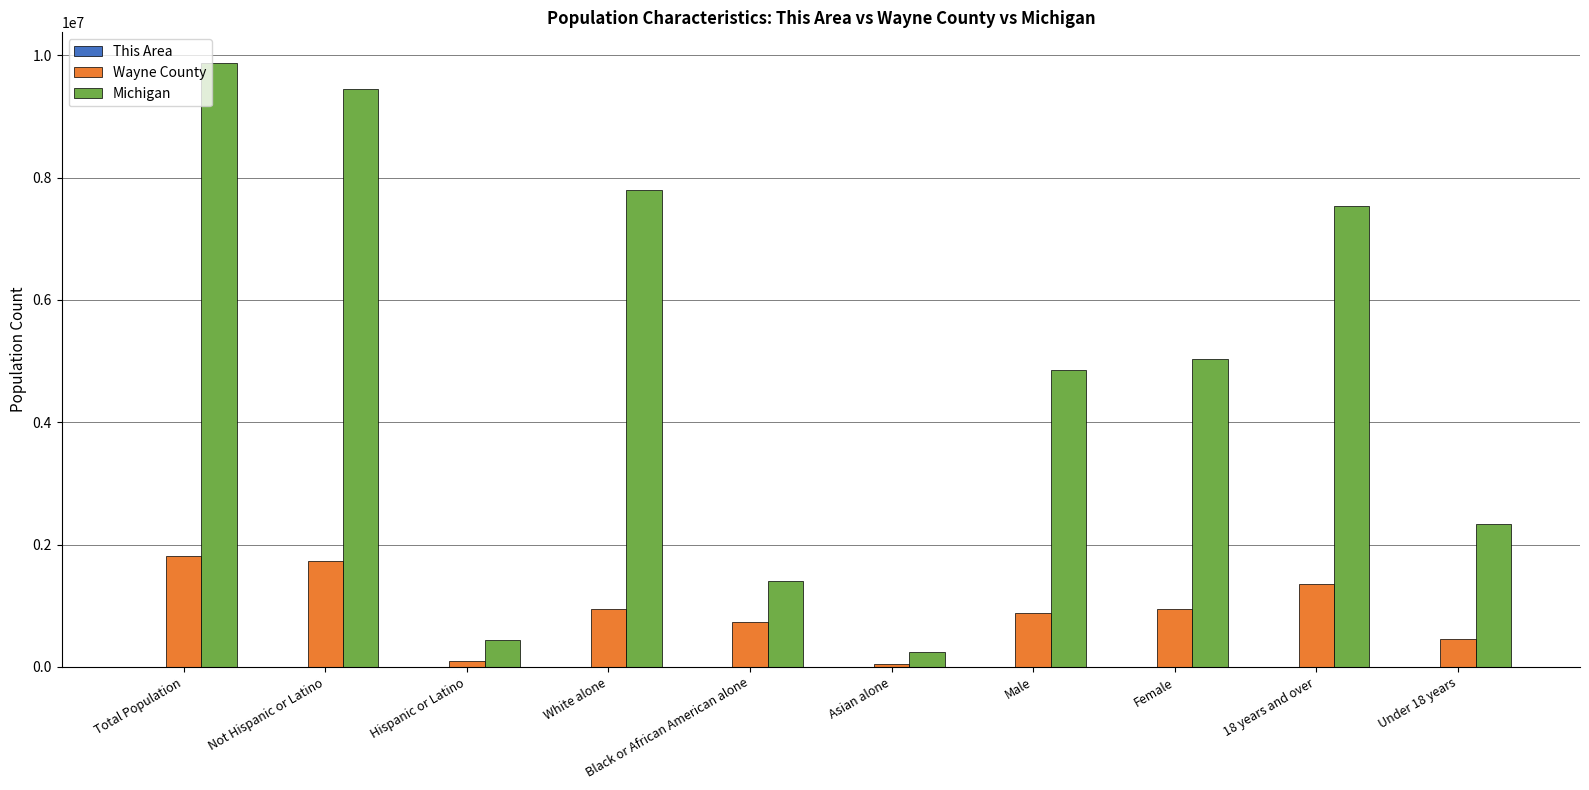

What is the sum of all Wayne County values?

9018130